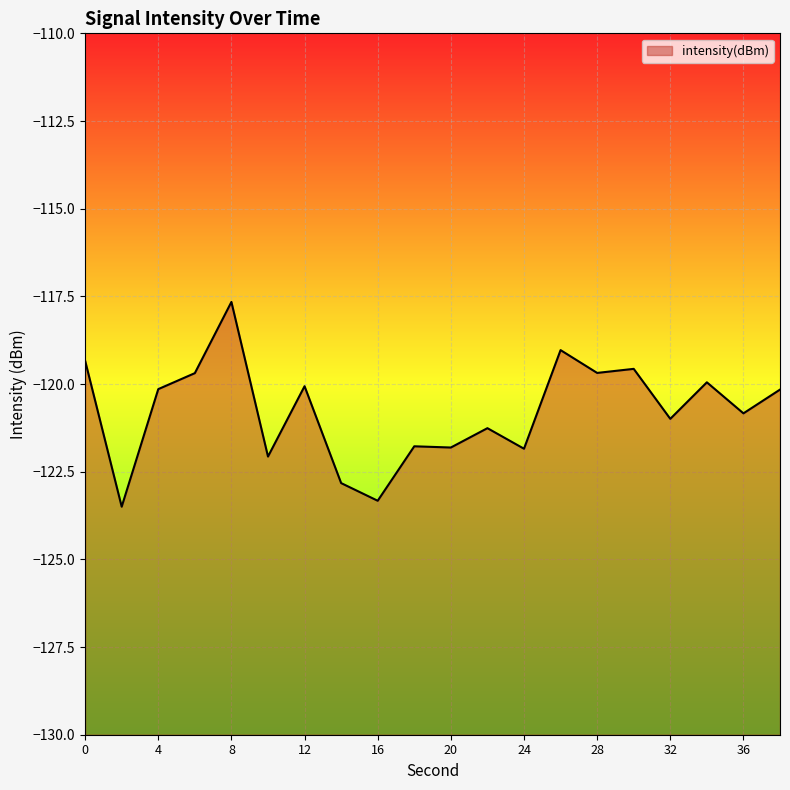

How many categories are shown in the chart?

20